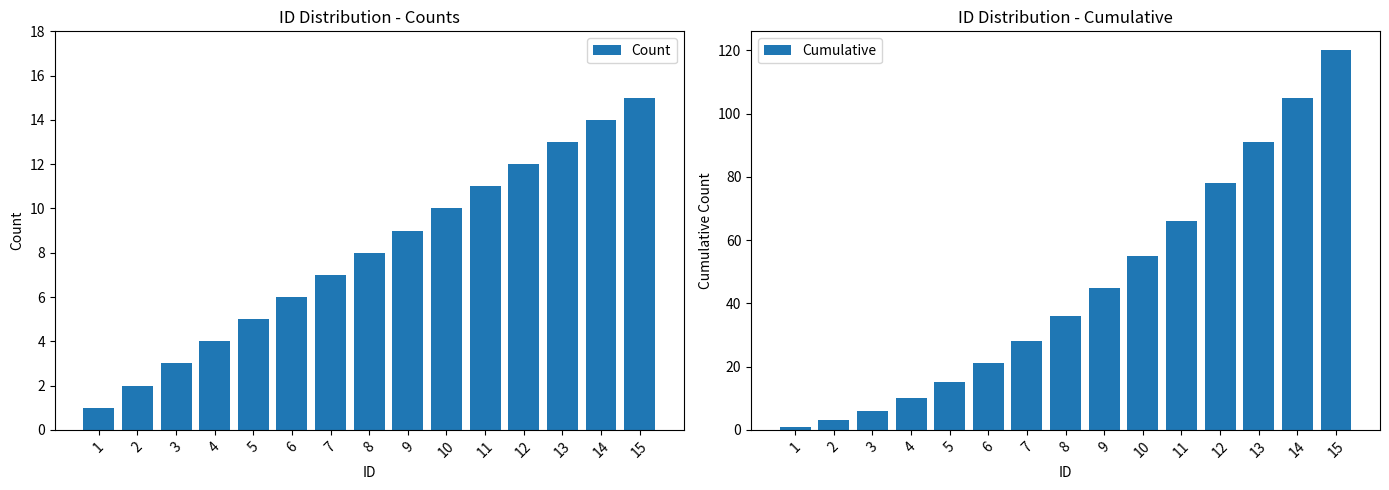

What is the difference between the maximum and second lowest values in the Count series?

13